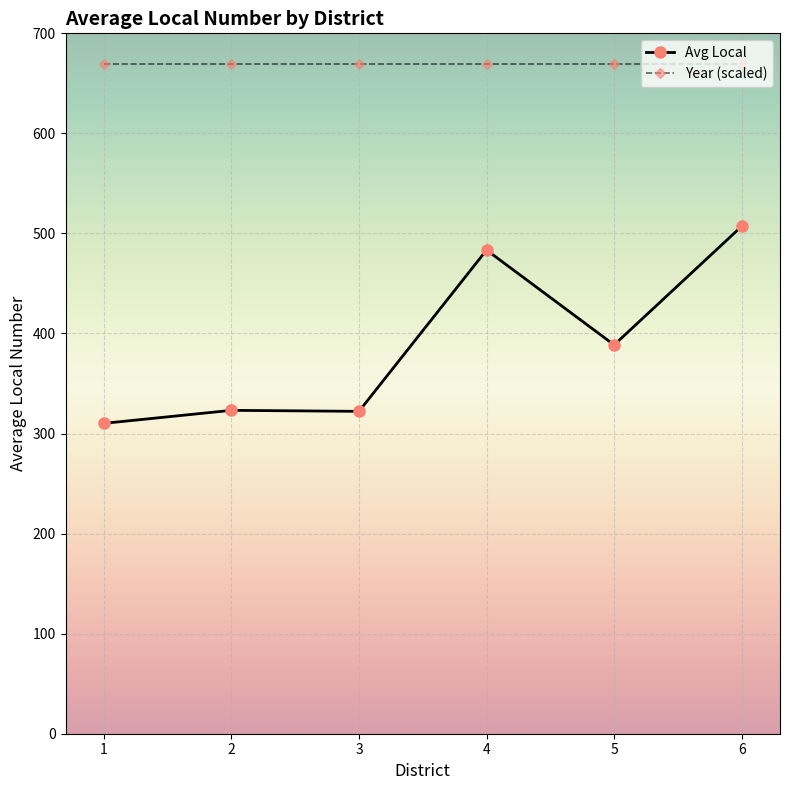

The value of Year (scaled) at 4 is 1040.5. True or false?

False